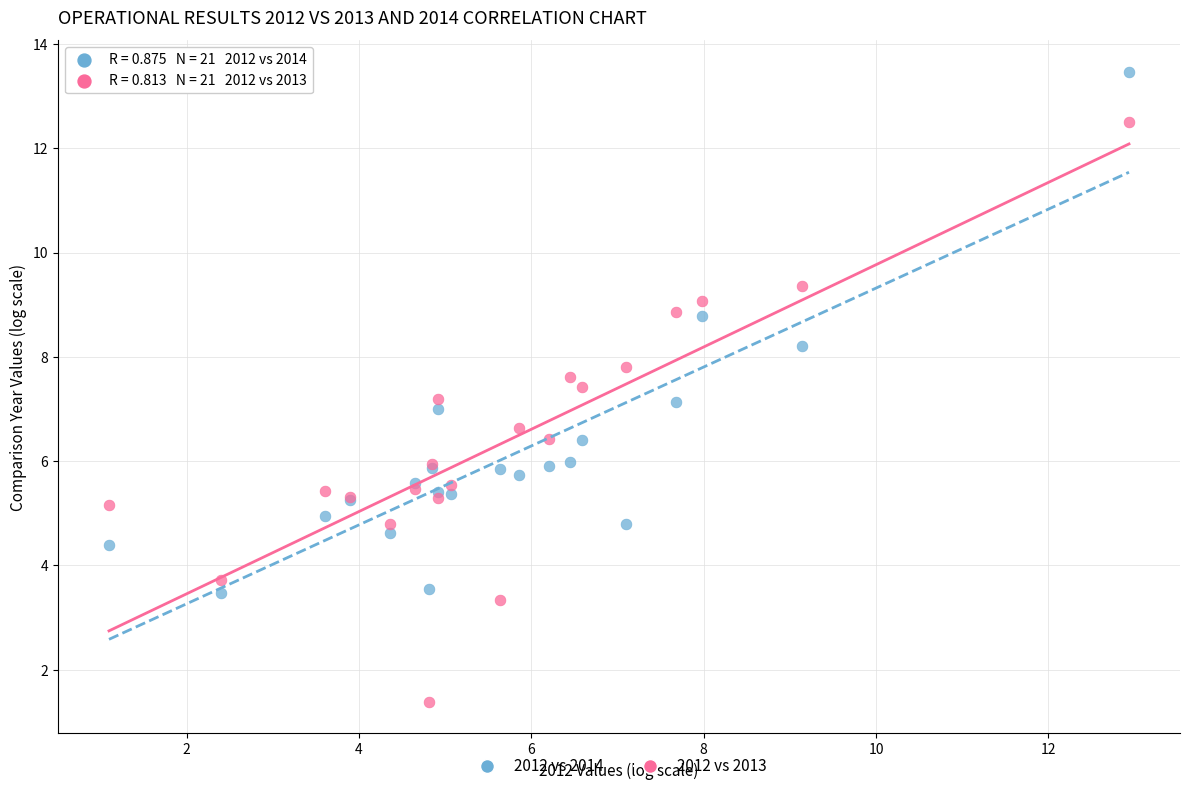

What are all the series names shown in the legend?

2012 vs 2014, 2012 vs 2013